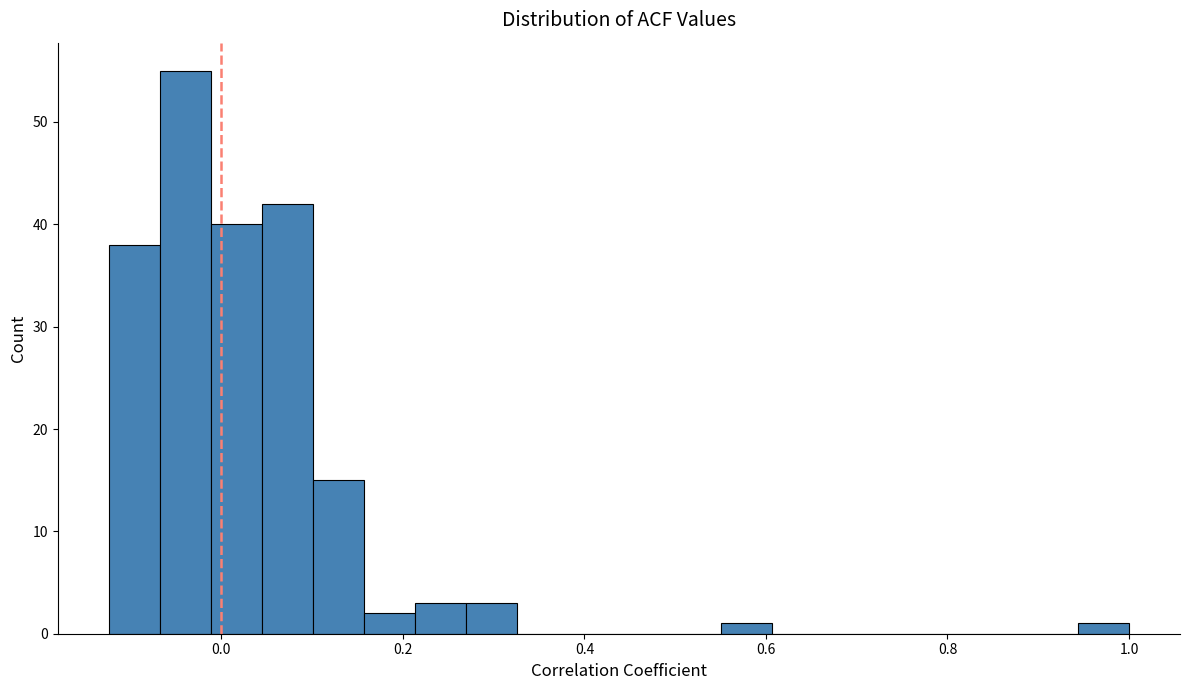

Around what value on the x-axis is the tallest bar? Give the approximate position of its centre, as read against the axis.

-0.04